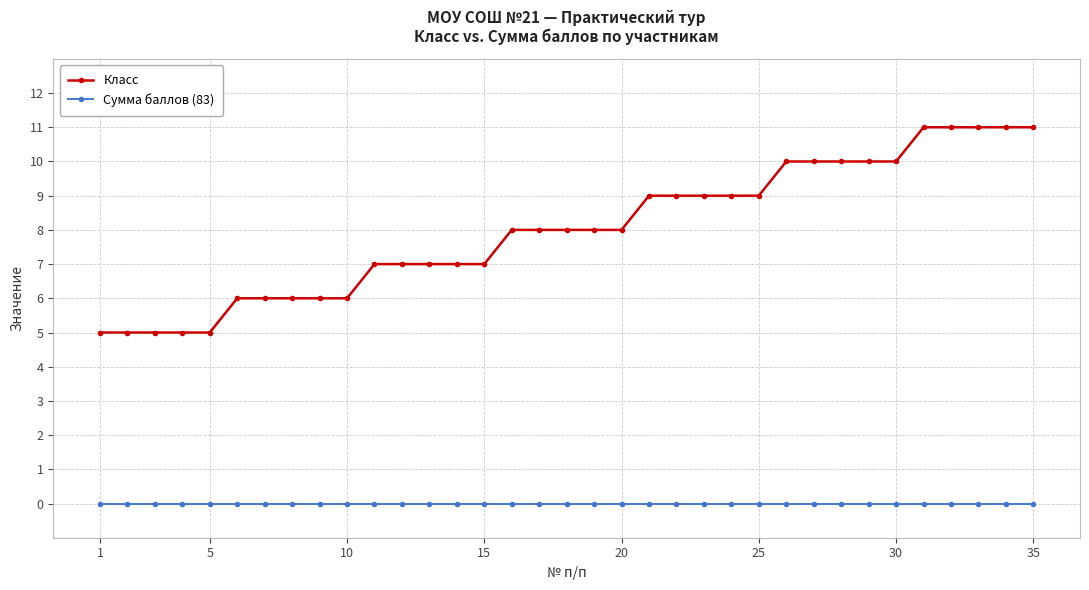

List the series in order of their peak value, highest first.

Класс, Сумма баллов (83)